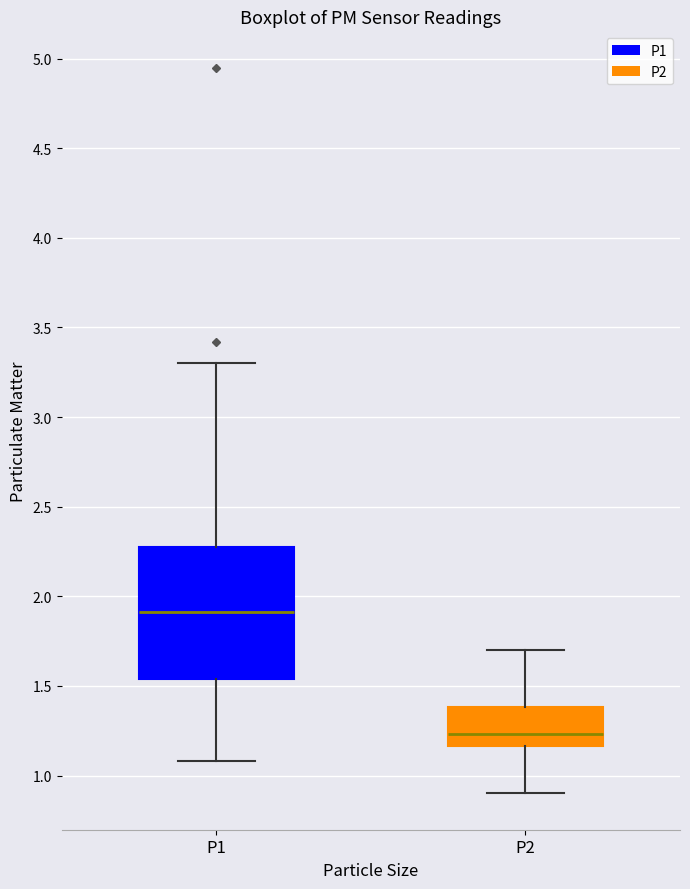

Which box is the tallest, from its lower edge to its upper edge?

P1